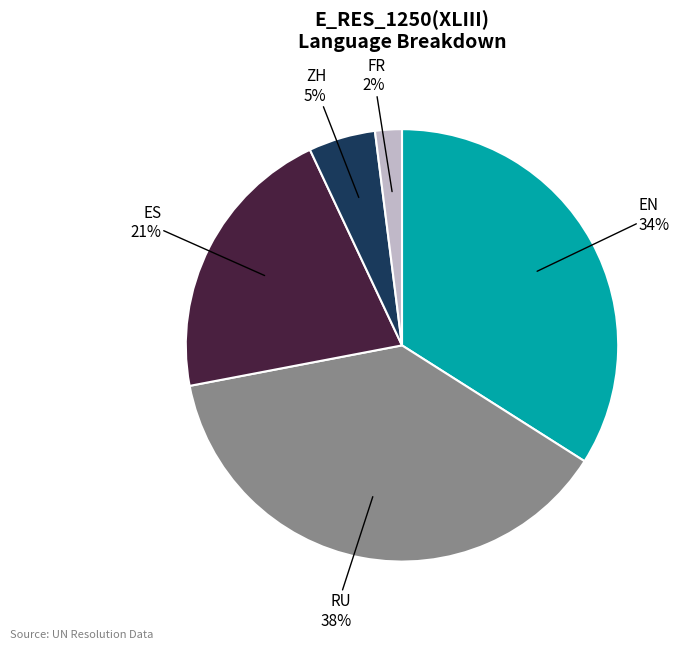

How many segments does this pie chart have?

5